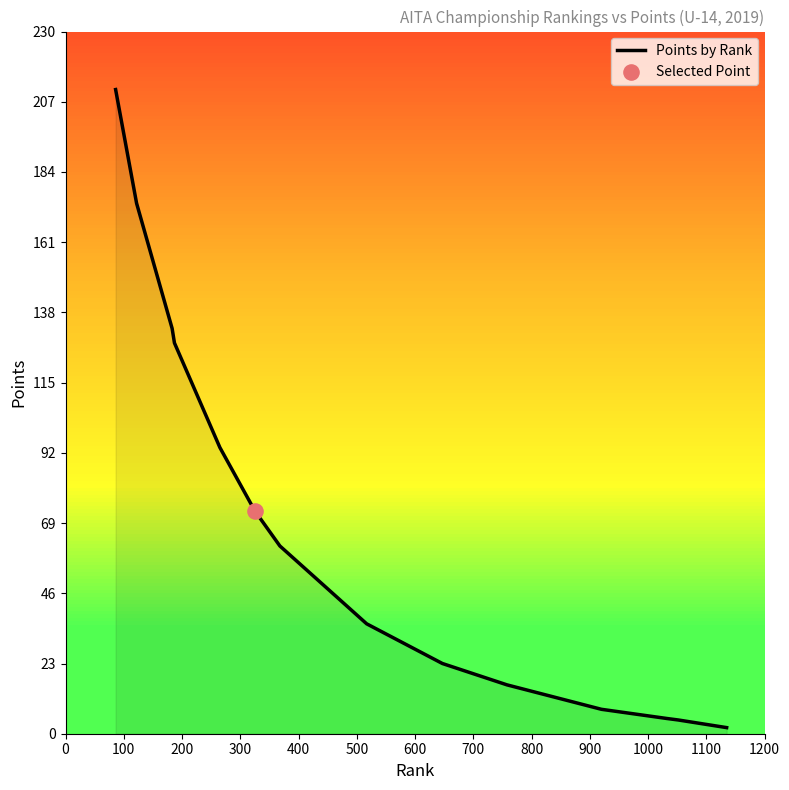

Which has a higher value, 1000 or 100?

100